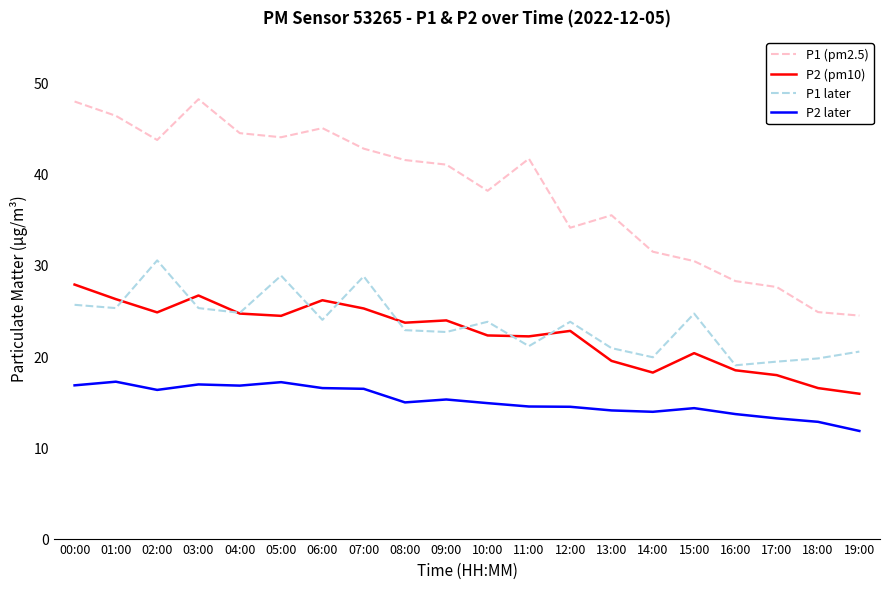

What are all the series names shown in the legend?

P1 (pm2.5), P2 (pm10), P1 later, P2 later